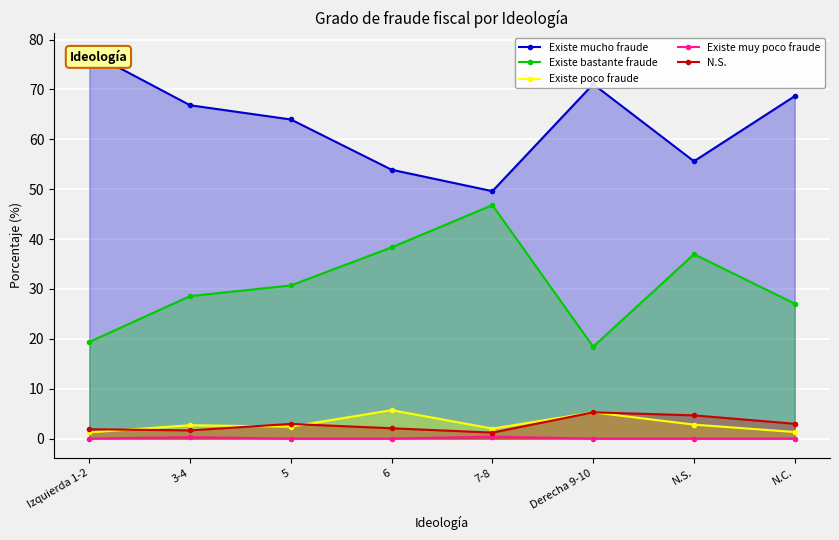

How many series are shown in this chart?

5